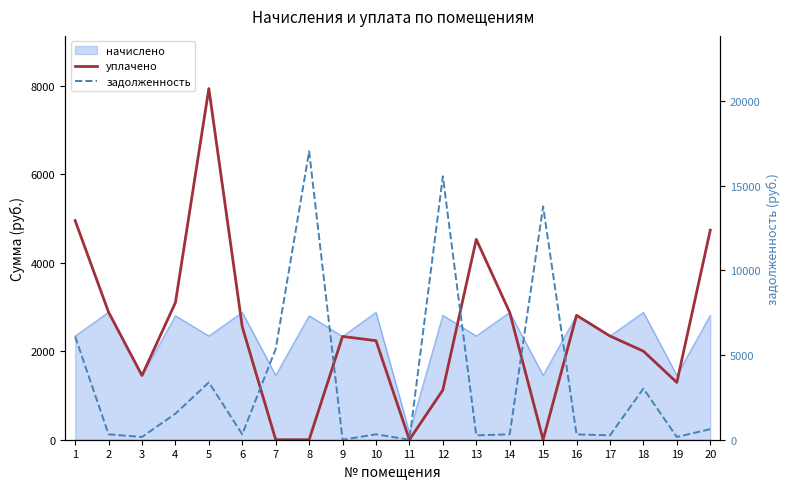

How many interior local valleys does the задолженность series have?

7